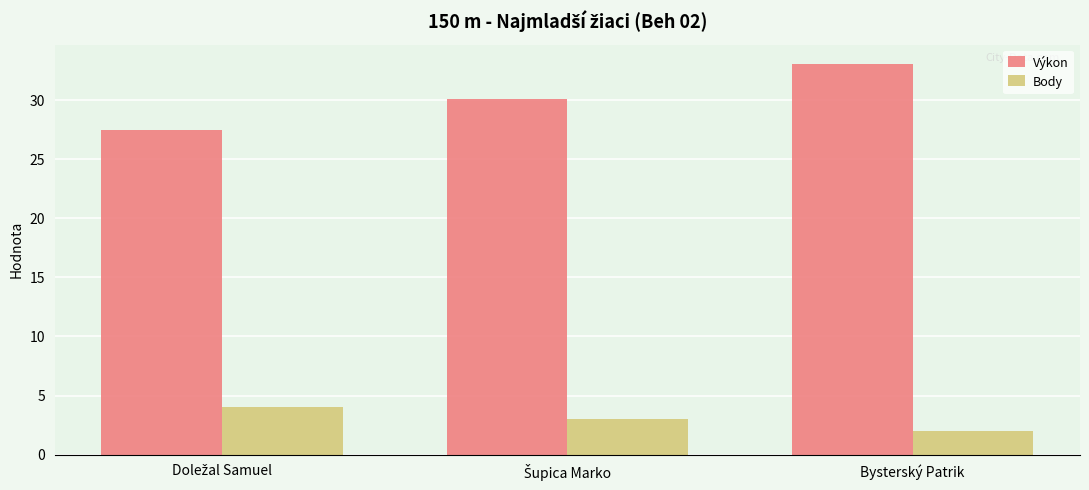

How many bars are there in each group?

2